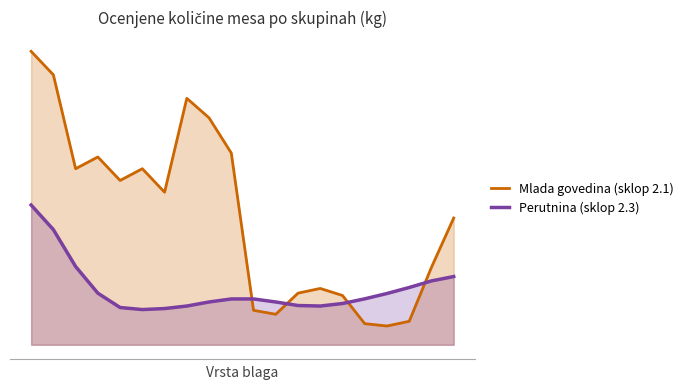

Where is the first local minimum for Mlada govedina (sklop 2.1)?

2